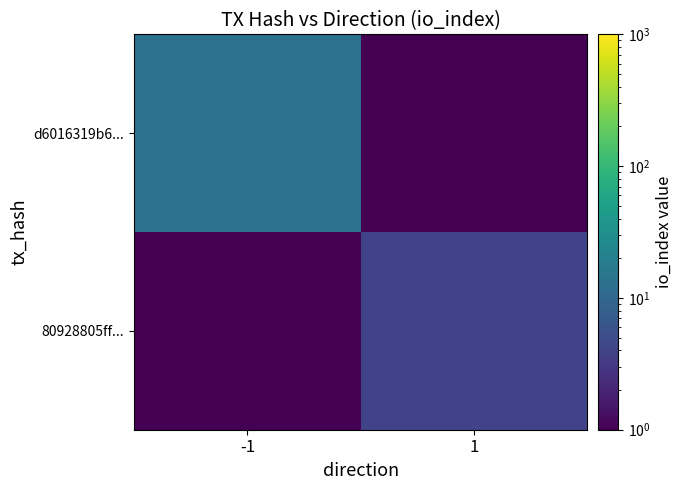

At which category is the sum across all series the highest?

-1